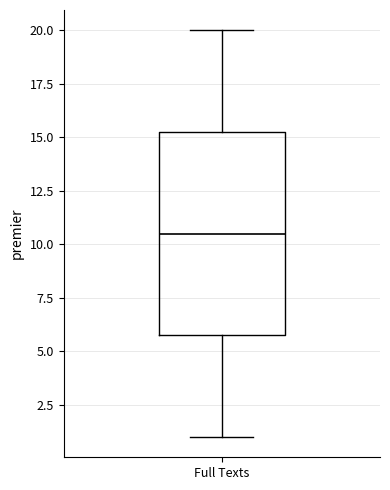

Read this box plot against the y-axis: the position of the median line, the range covered by the box, and the ends of both whiskers. The values are not printed on the chart, so give them approximately, as read against the axis.

median 10.5, box 6.0 to 15.5, whiskers 1.0 to 20.0